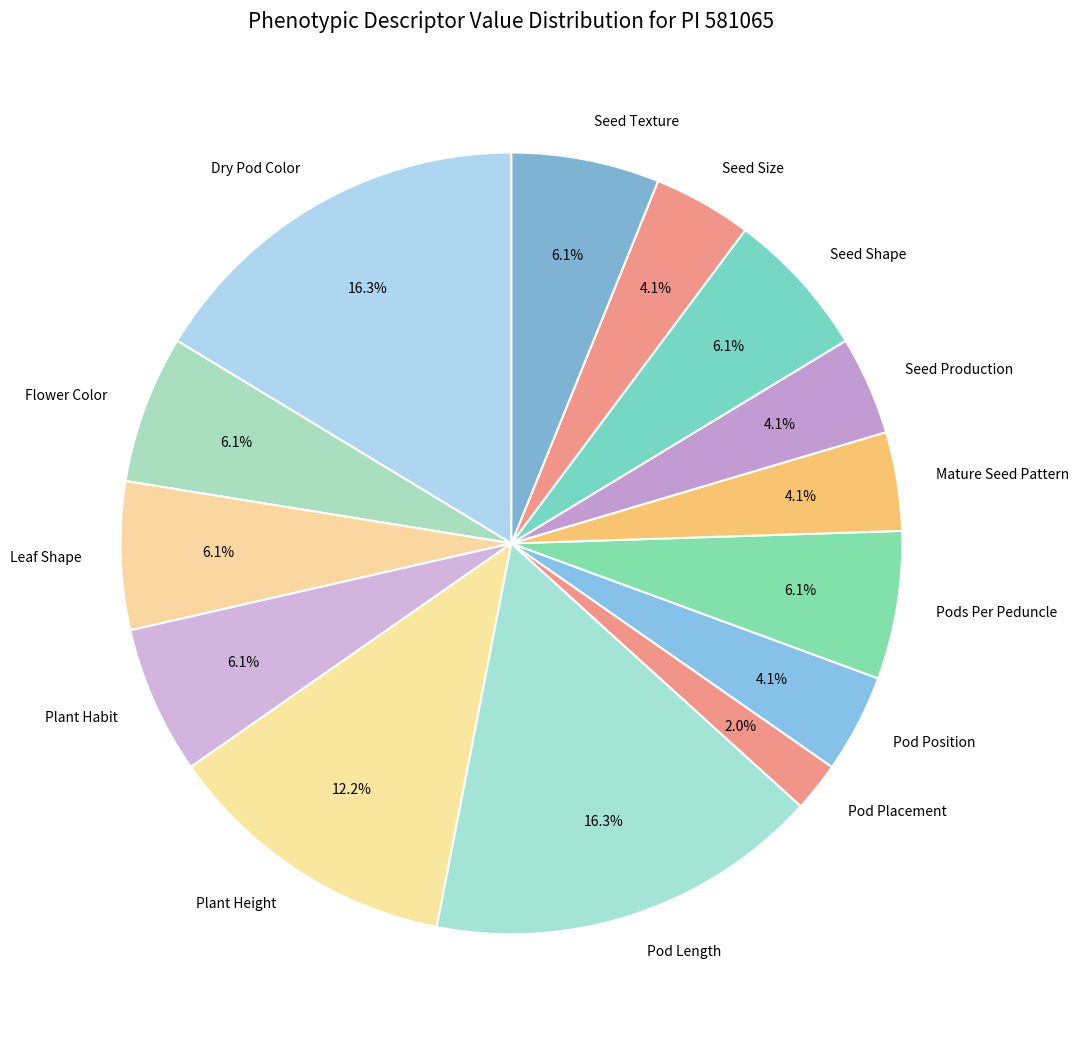

Approximately how many times larger is the value at Mature Seed Pattern compared to Pod Position?

1.0